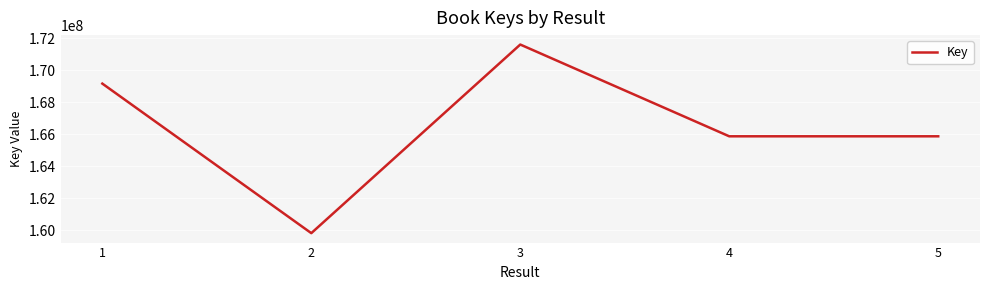

What value does the data have at 4, to the nearest 100?

165864100